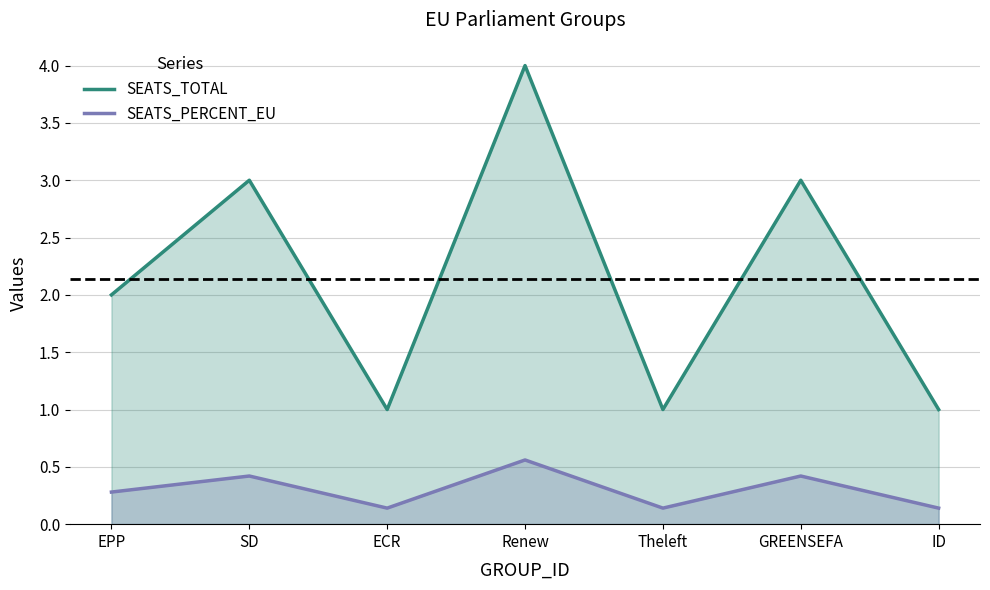

Which has a higher value, Theleft or ECR?

Theleft